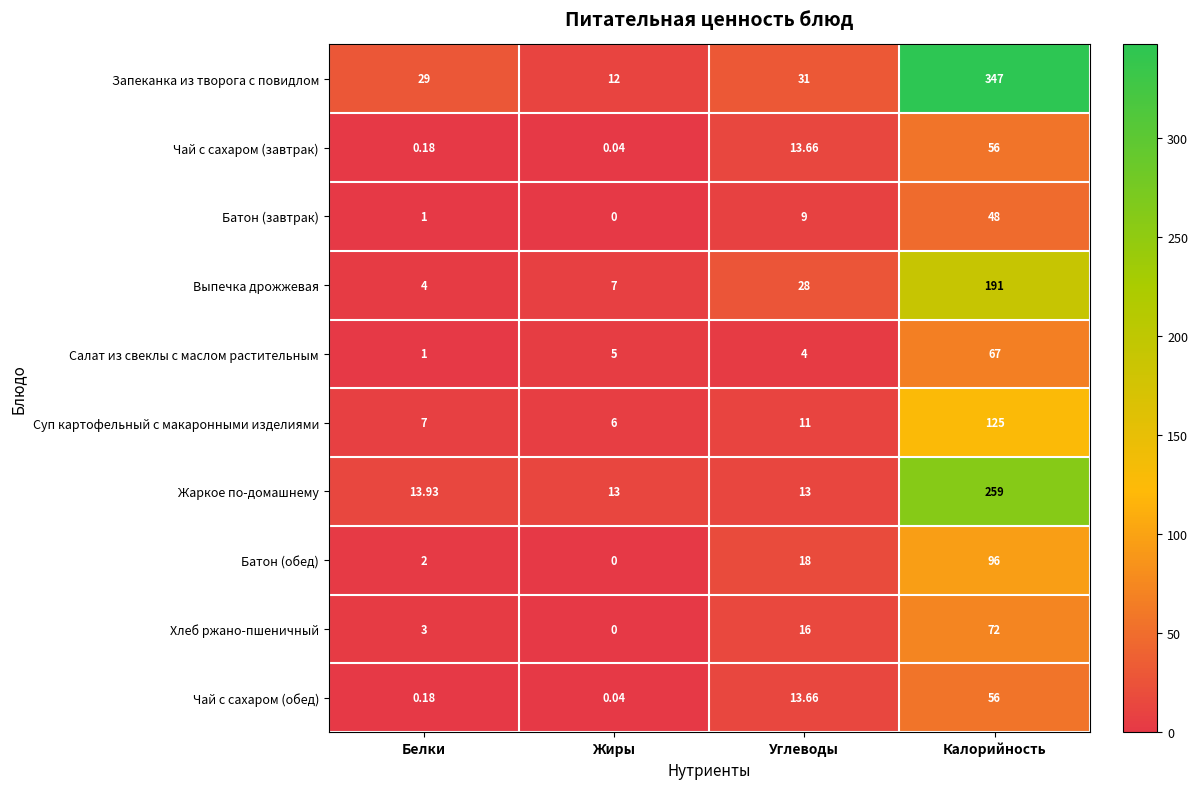

Between Белки and Жиры, which series saw the biggest shift?

Запеканка из творога с повидлом